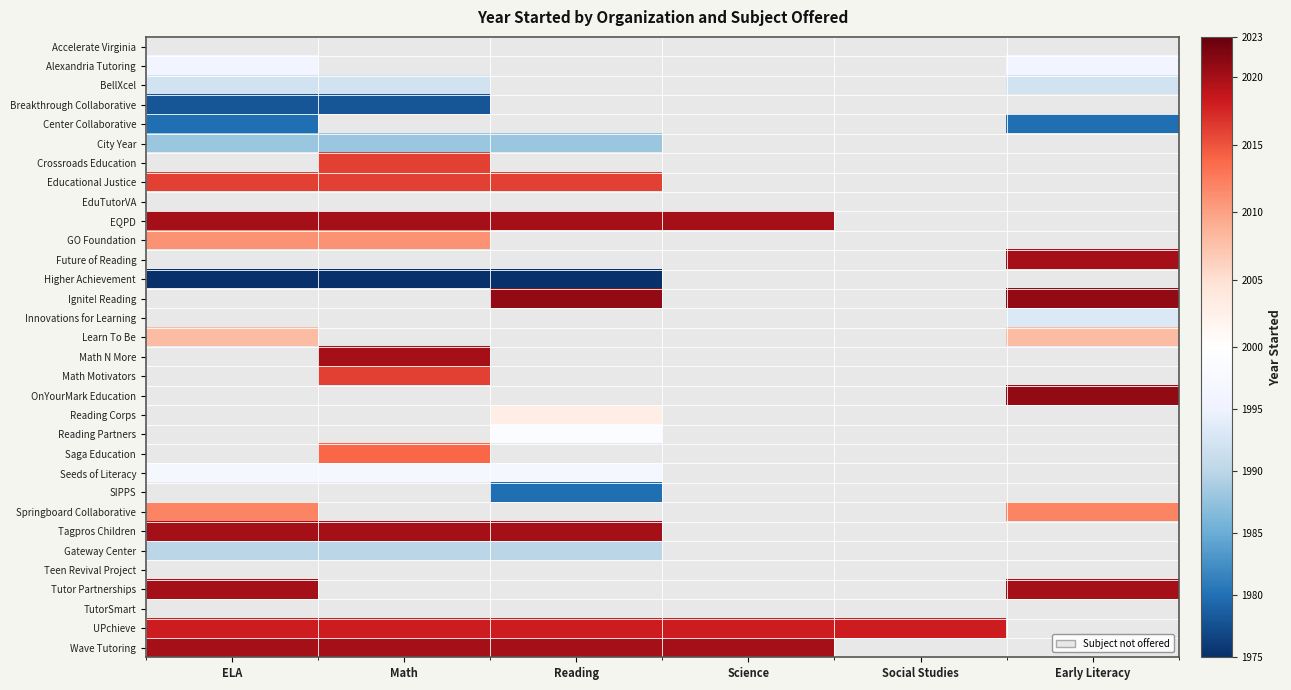

Is it true that BellXcel equals 1992.0 at ELA?

True